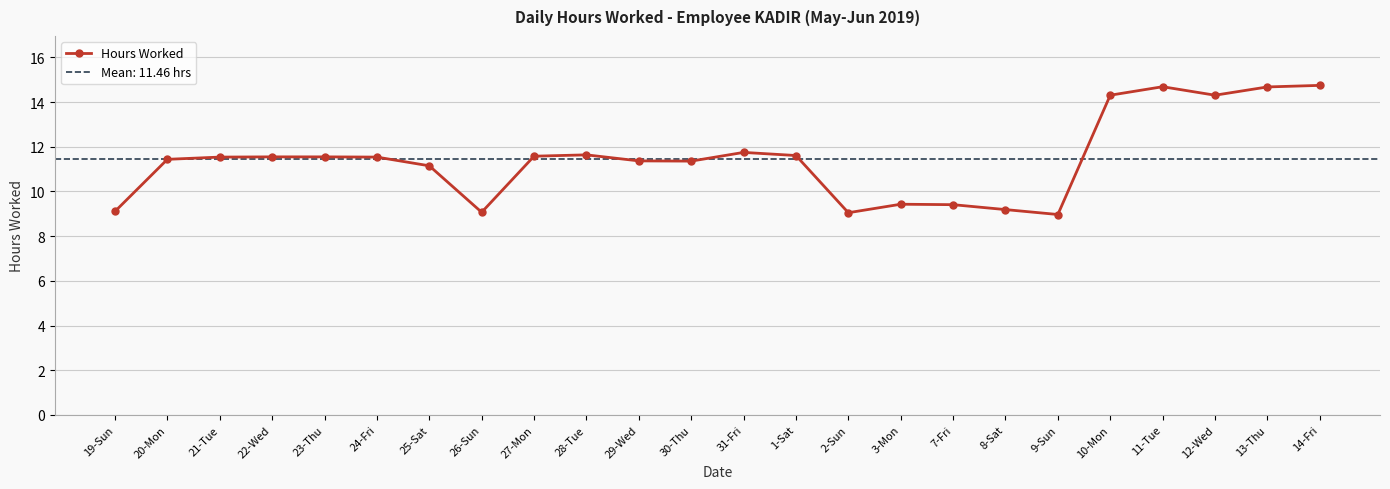

Reading left to right, transcribe all the data shown in this chart.

9.1	11.4	11.5	11.6	11.6	11.5	11.2	9.1	11.6	11.6	11.4	11.4	11.8	11.6	9.1	9.4	9.4	9.2	9.0	14.3	14.7	14.3	14.7	14.8